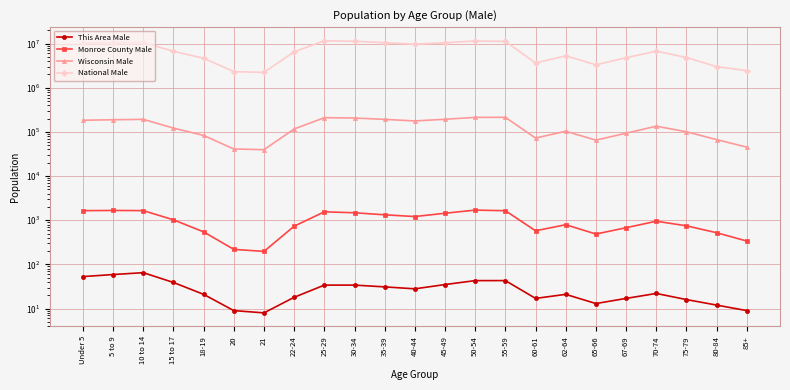

What is the difference between the Monroe County Male values at 62-64 and 18-19?

247